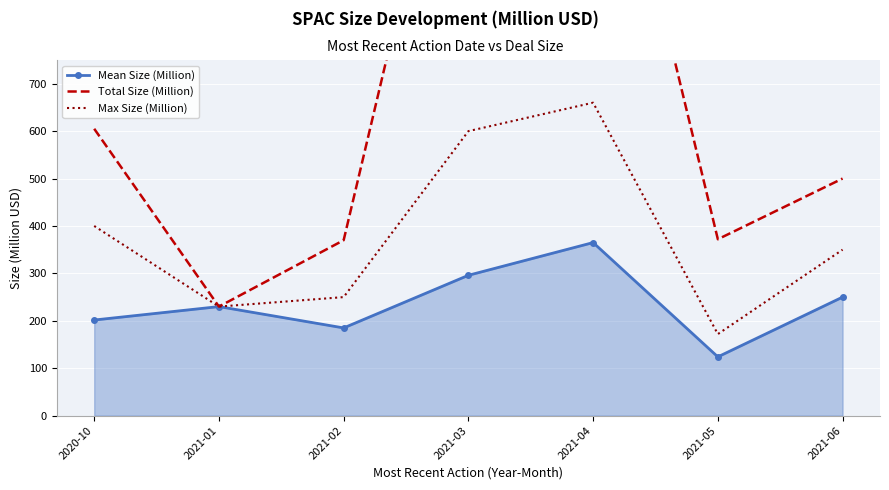

True or false: Total Size (Million) and Max Size (Million) intersect in this chart.

False